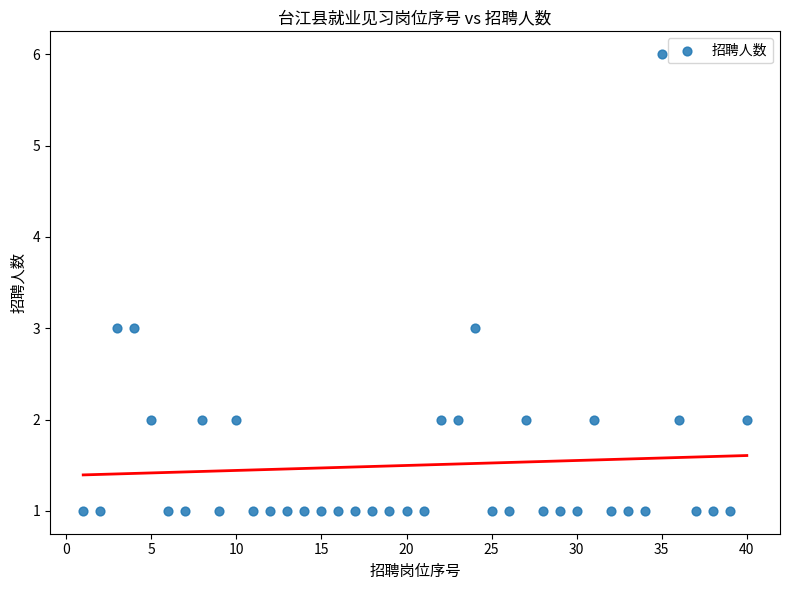

What is the range of X values (max minus min)?

39